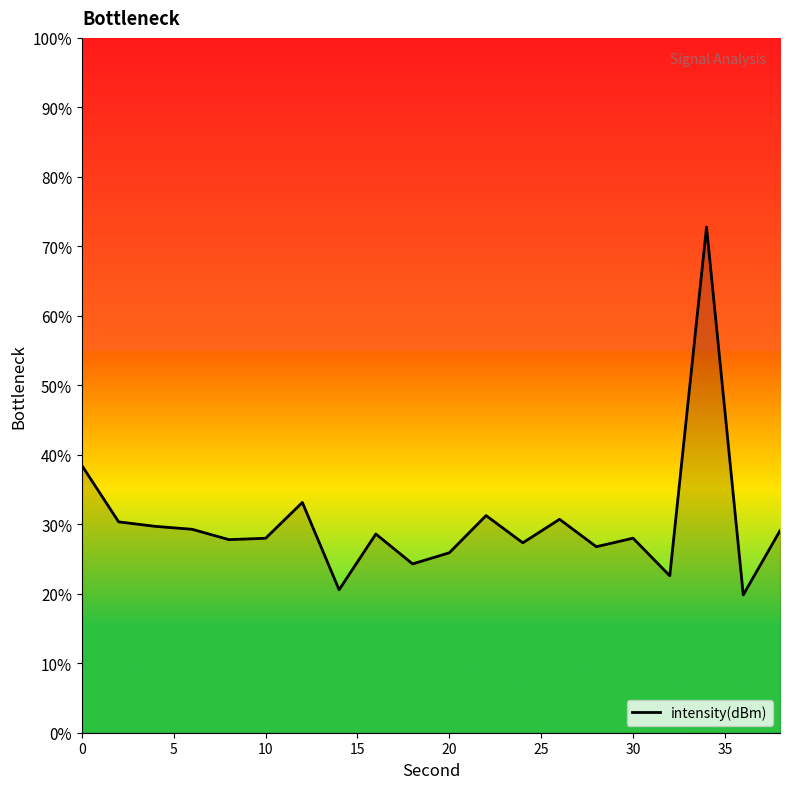

What is the minimum value shown in the chart?

19.8